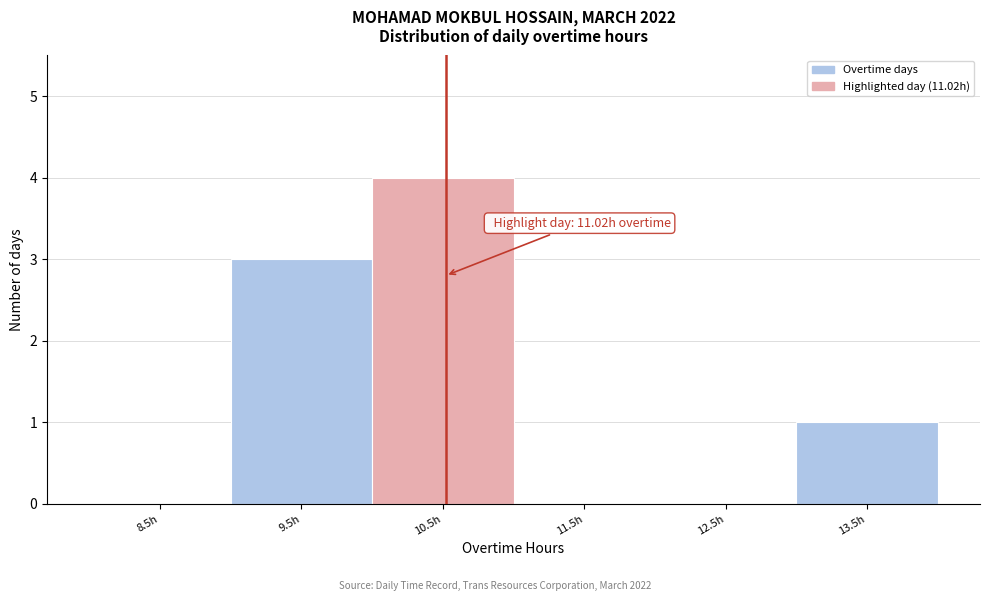

Reading left to right, what are all the values shown in this chart?

8.5h=0	9.5h=3	10.5h=4	11.5h=0	12.5h=0	13.5h=1